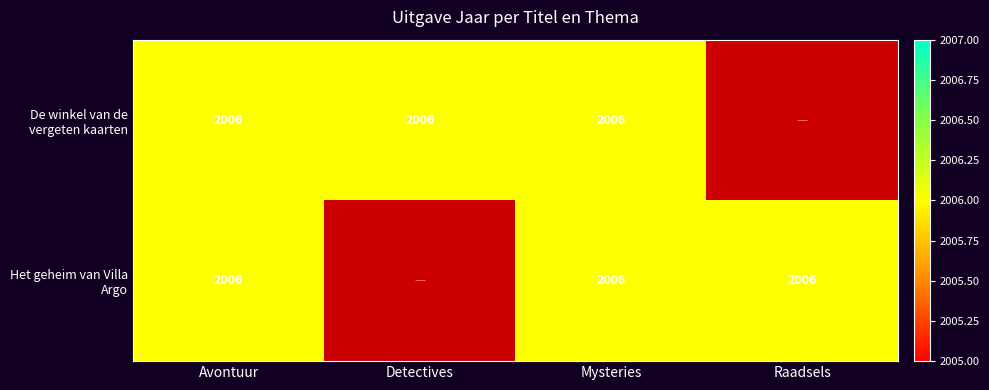

How many positive values does the De winkel van de vergeten kaarten series have?

3